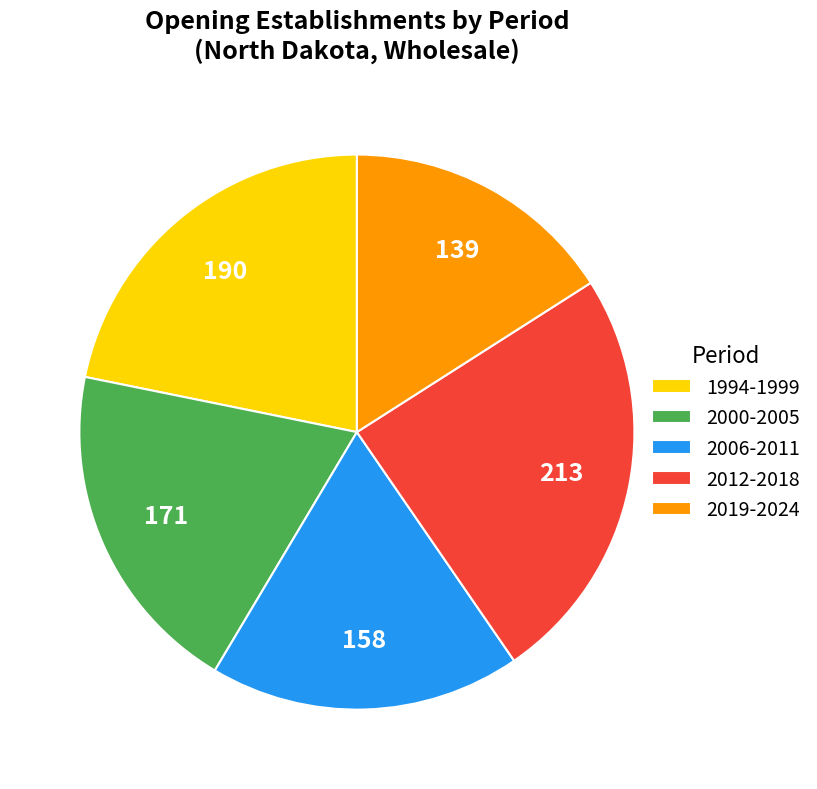

Approximately how many times larger is the value at 2019-2024 compared to 1994-1999?

0.7